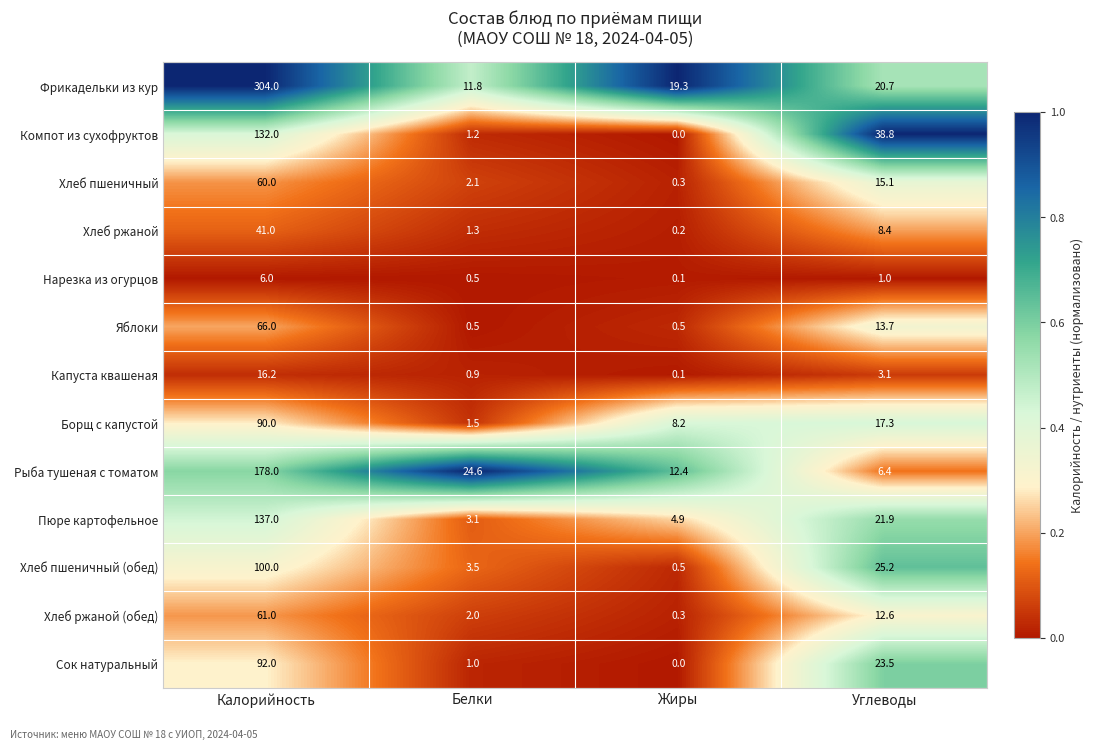

What is the total value across all series at Углеводы?

207.7